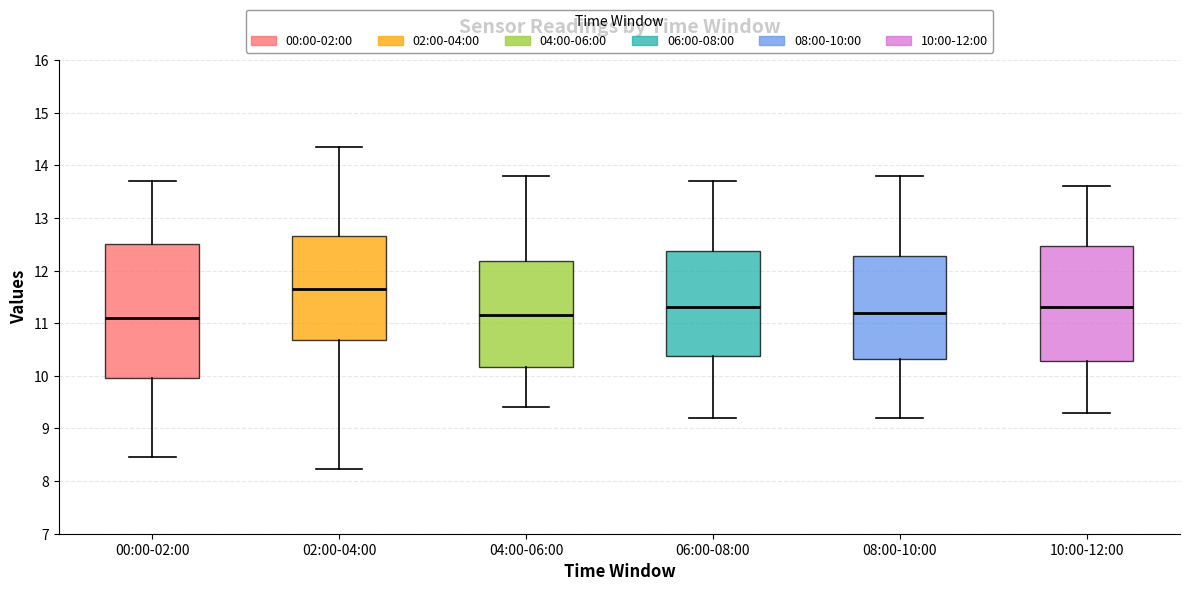

Which box has the highest median line?

02:00-04:00